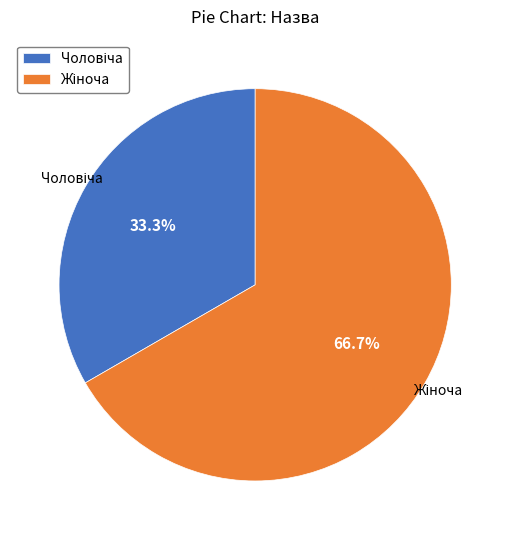

Does any single category account for the majority?

Yes